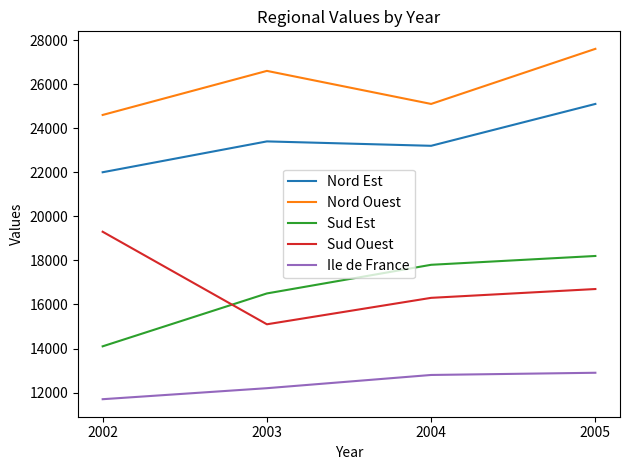

Is the value of Sud Est at 2004 greater than the value of Sud Ouest at 2005?

Yes